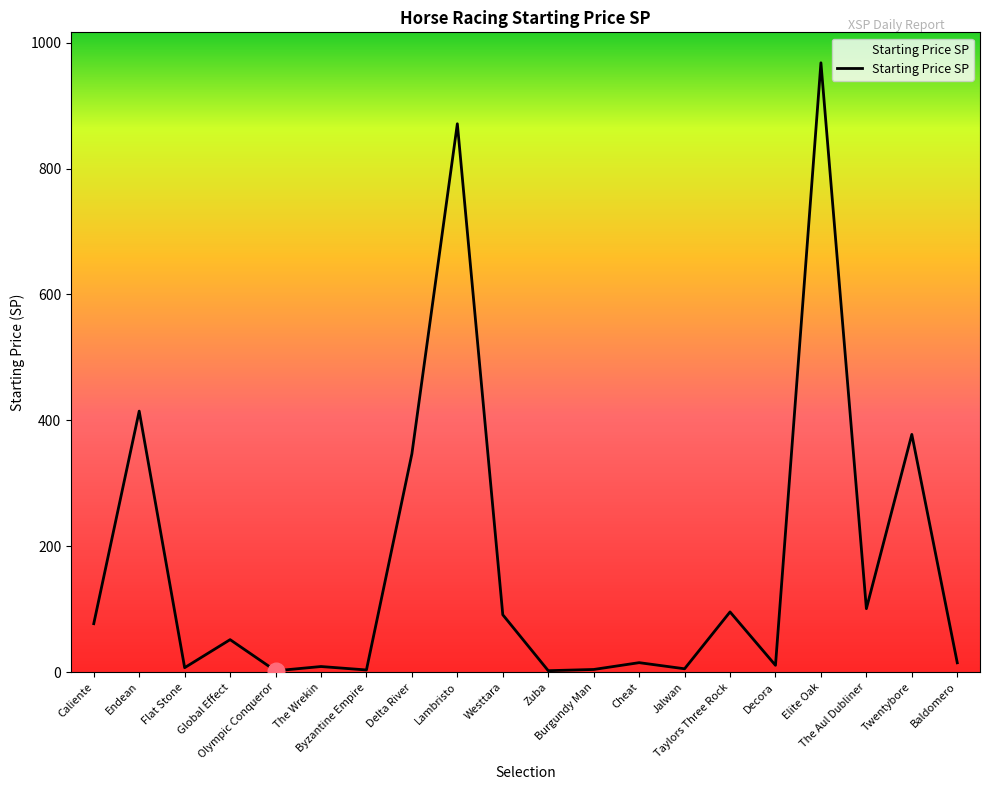

What is the average value?

173.6